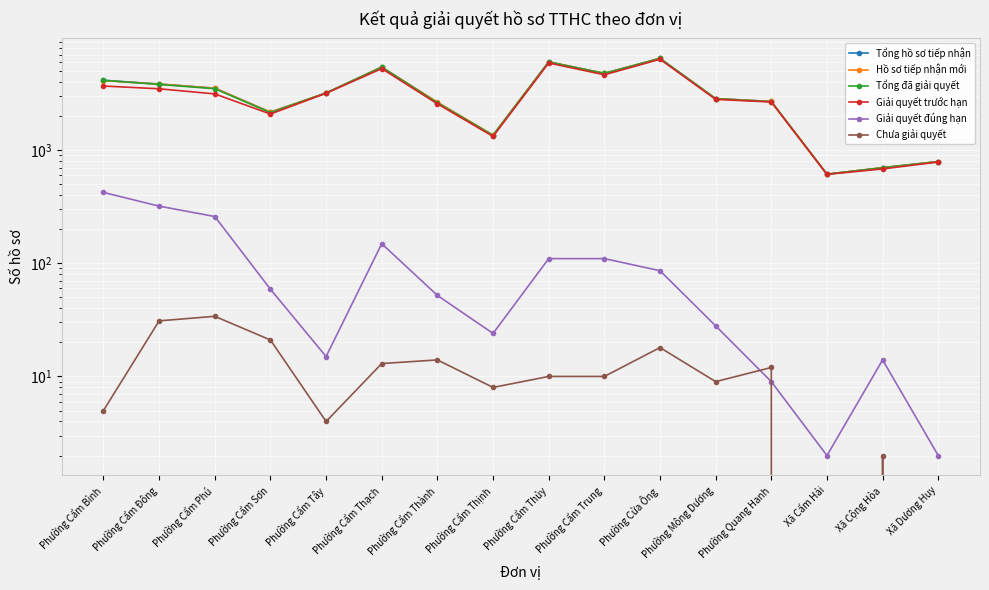

Which category has the lowest value in the Chưa giải quyết series?

Xã Cẩm Hải